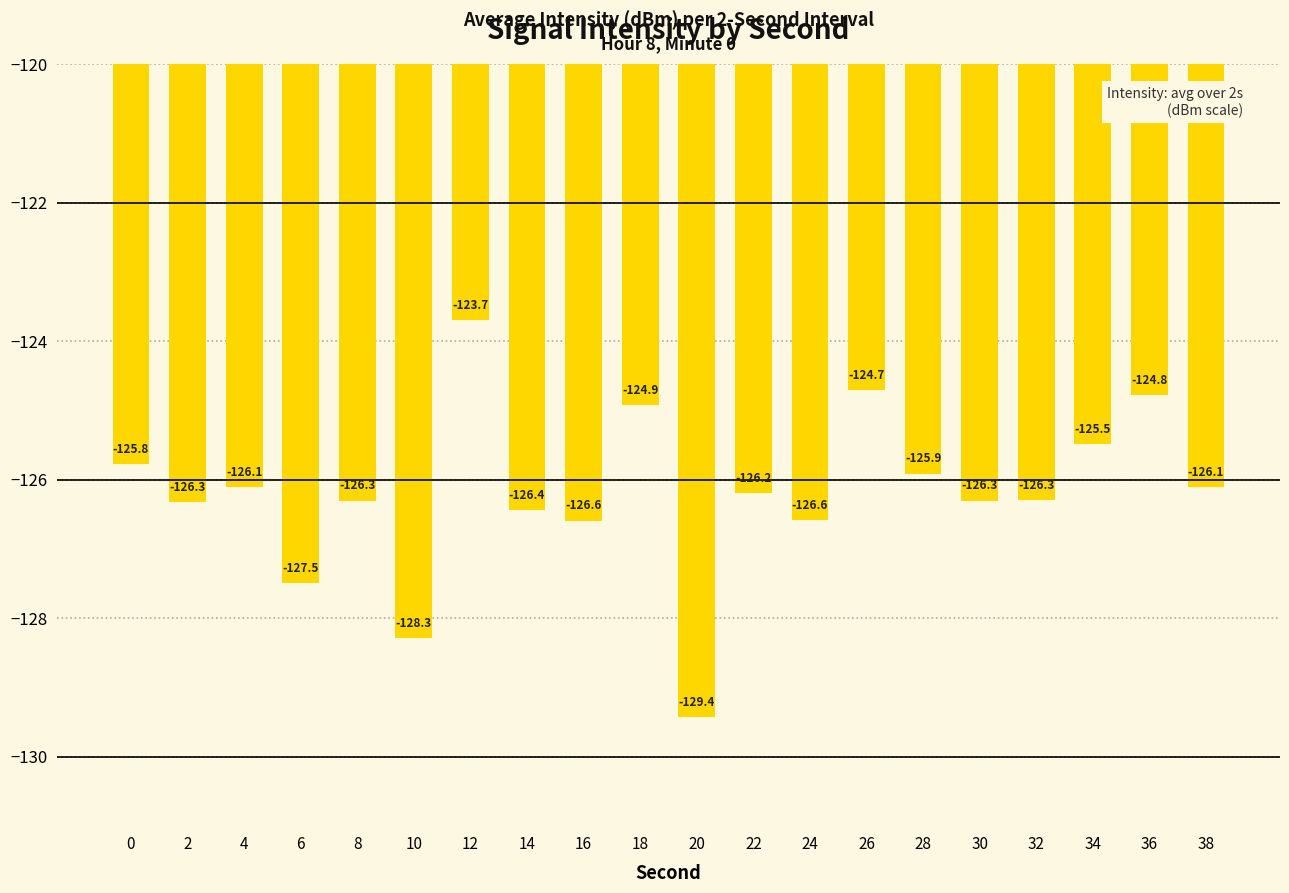

Between 16 and 18, which is larger?

18